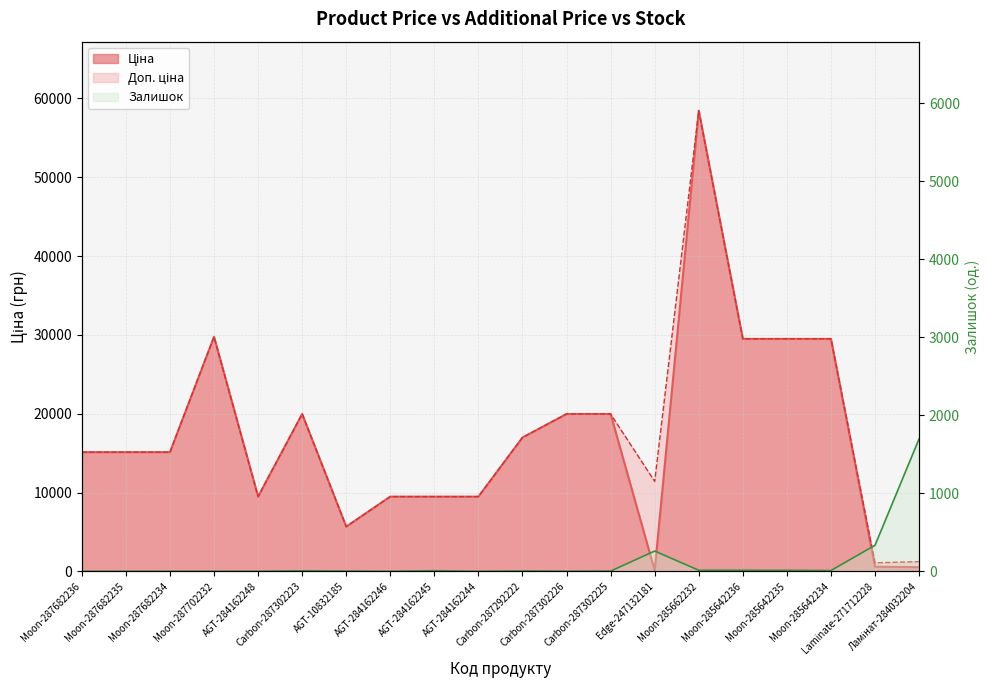

Is the value of Залишок at AGT-284162244 greater than the value of Ціна at Moon-287682236?

No